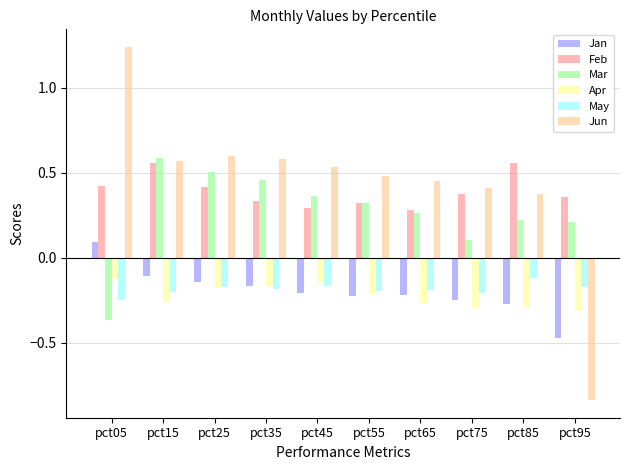

At pct05, list the series in order from smallest to largest.

Mar, May, Apr, Jan, Feb, Jun